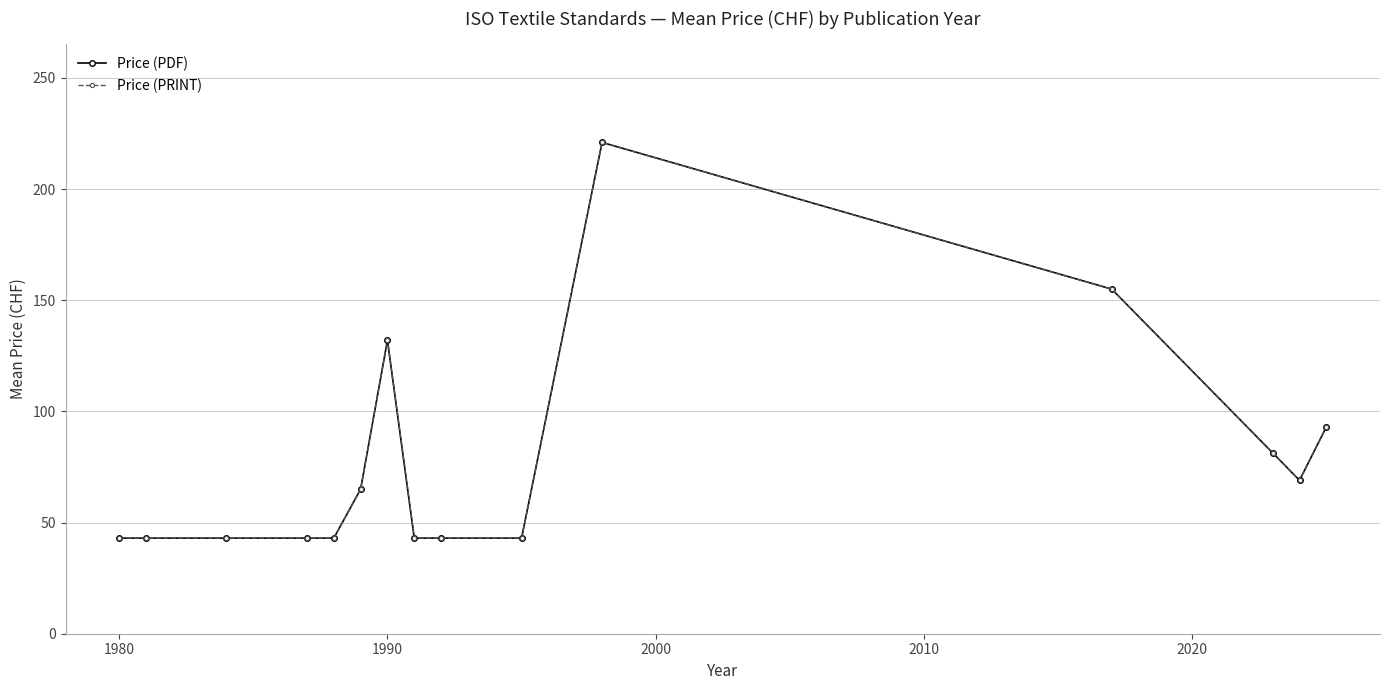

True or false: Price (PRINT) and Price (PDF) cross at least once.

False